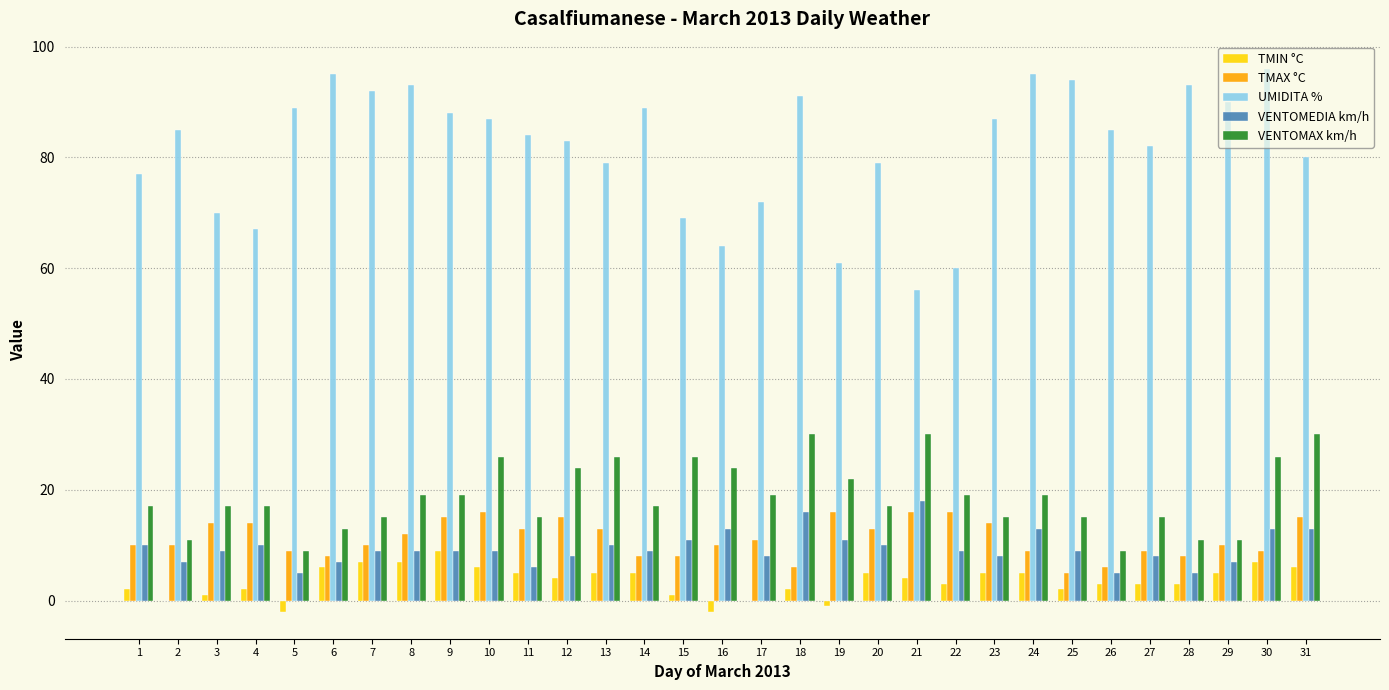

What are all the series names shown in the legend?

TMIN °C, TMAX °C, UMIDITA %, VENTOMEDIA km/h, VENTOMAX km/h